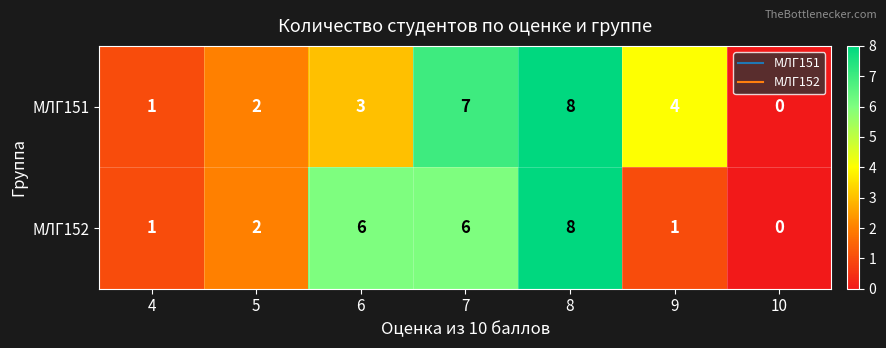

Which series changed the most between 4 and 6?

МЛГ152